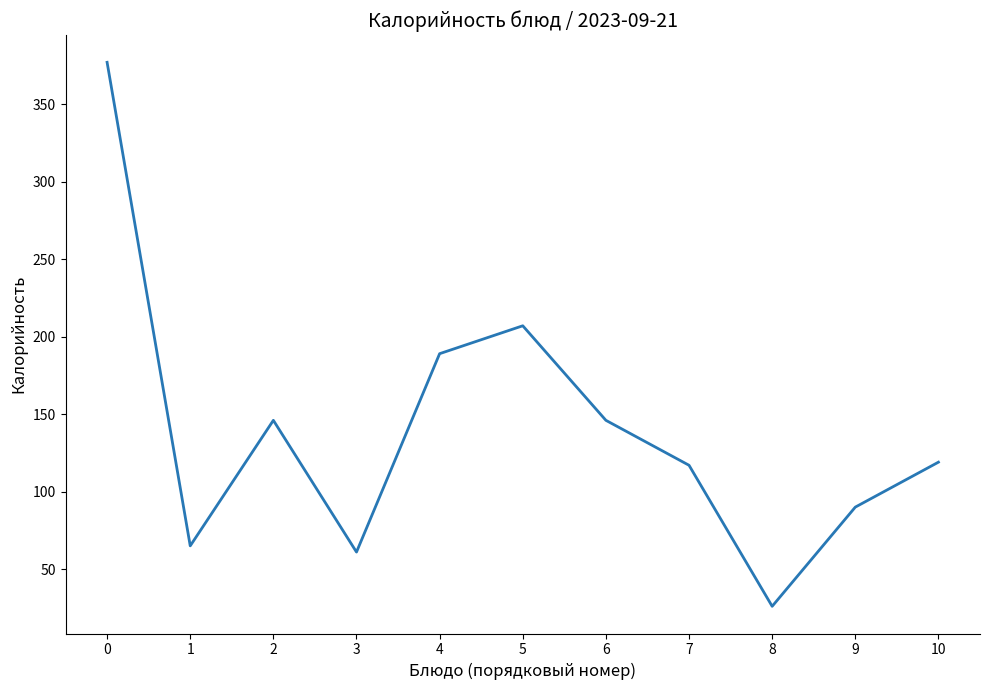

The chart shows a value of 181 at 10. True or false?

False